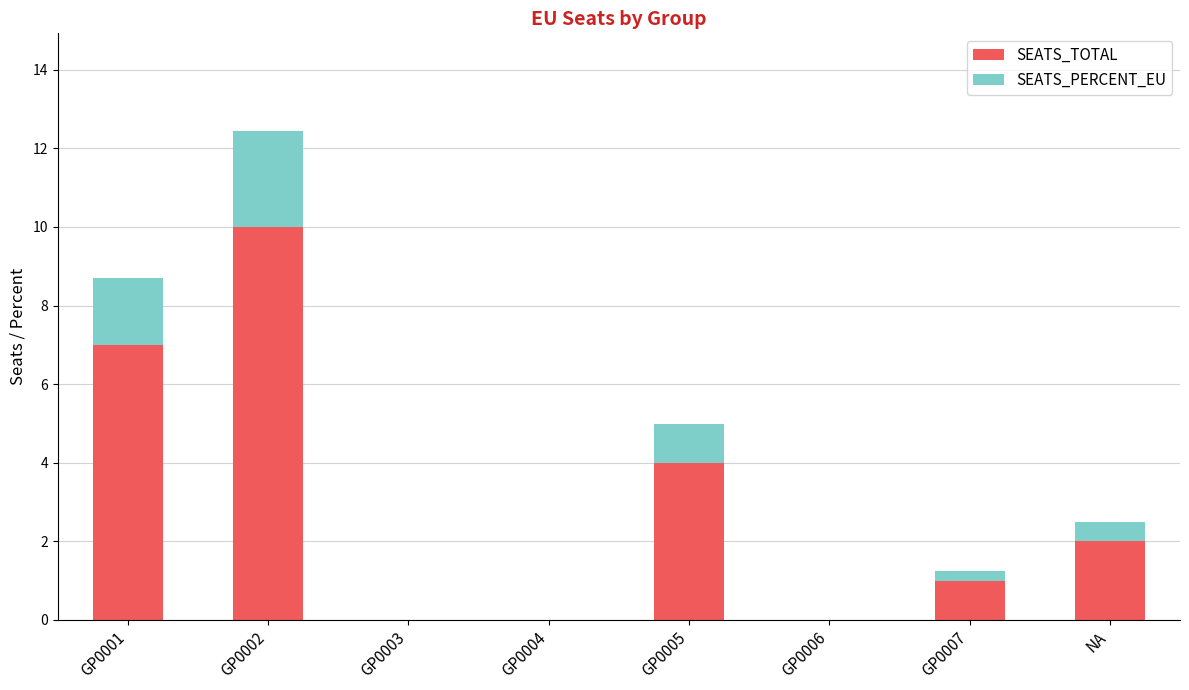

How many categories are shown in the chart?

8